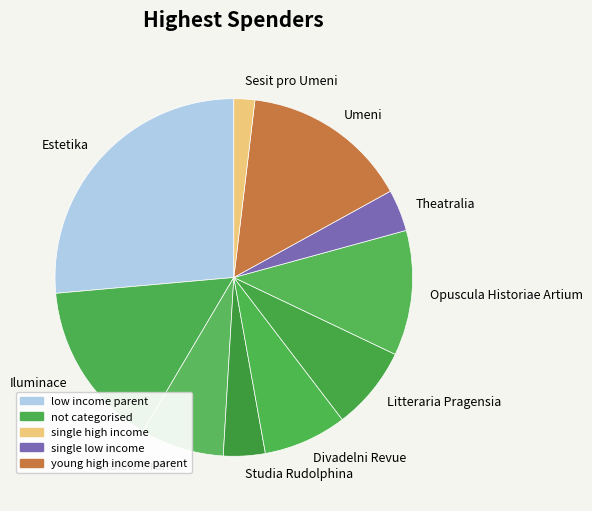

Approximately how many times larger is the value at Staleta Praha compared to Sesit pro Umeni?

4.0